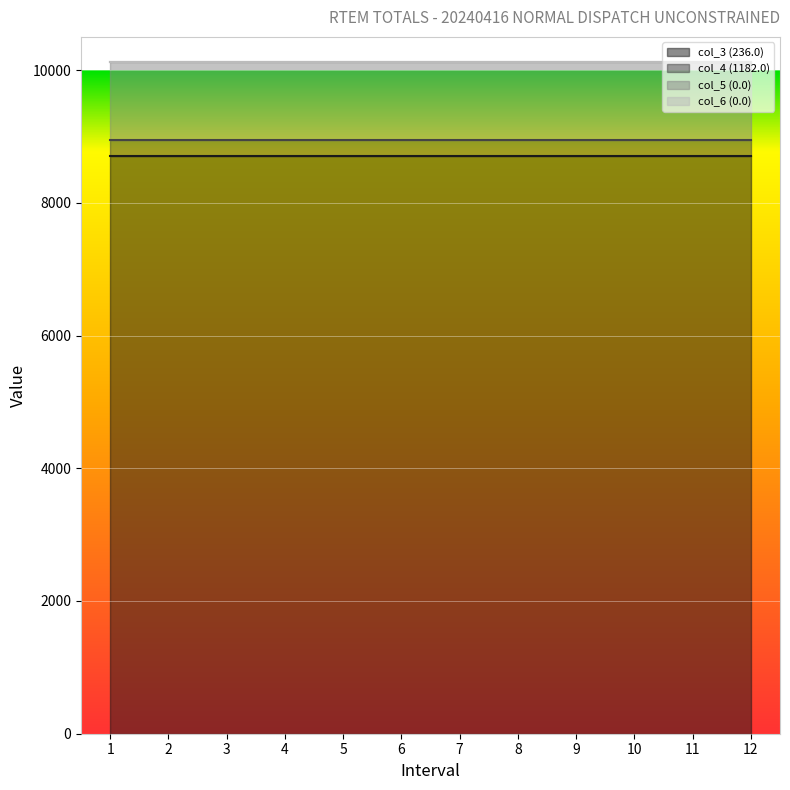

Does the chart display data point markers on the line(s)?

No